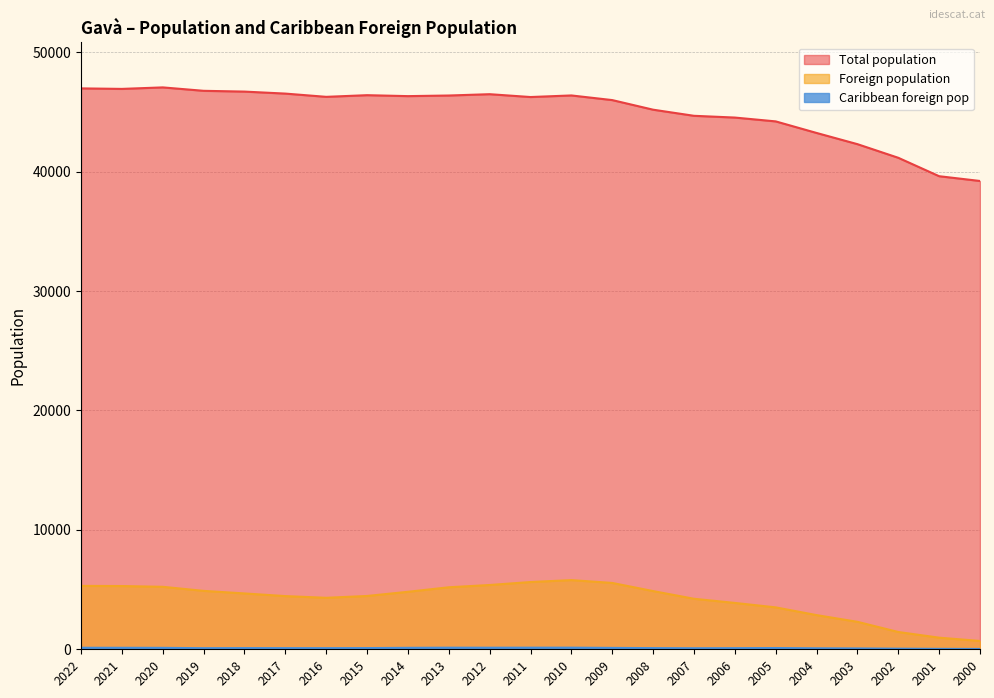

Which series has the largest range (max minus min)?

Total population